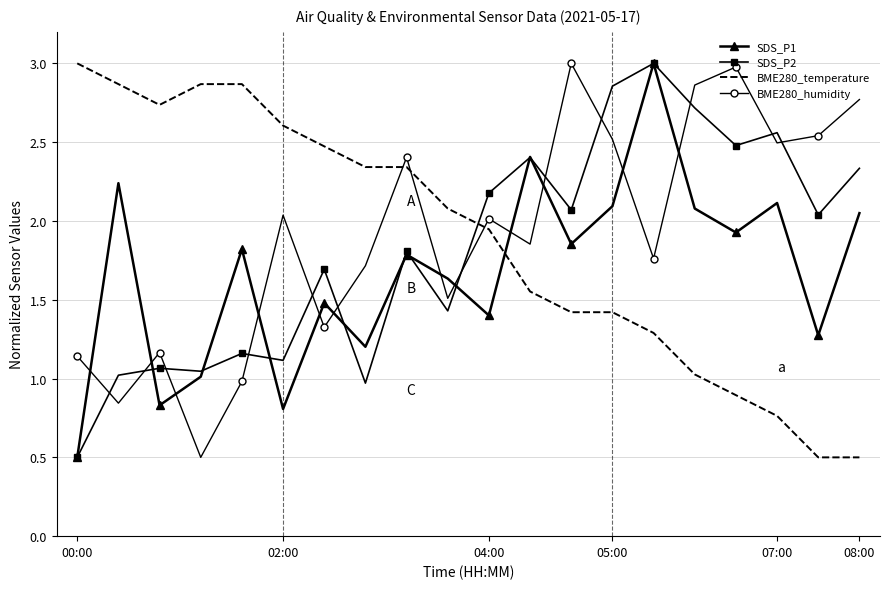

Which series ends up on top after the final intersection of BME280_temperature and BME280_humidity?

BME280_humidity